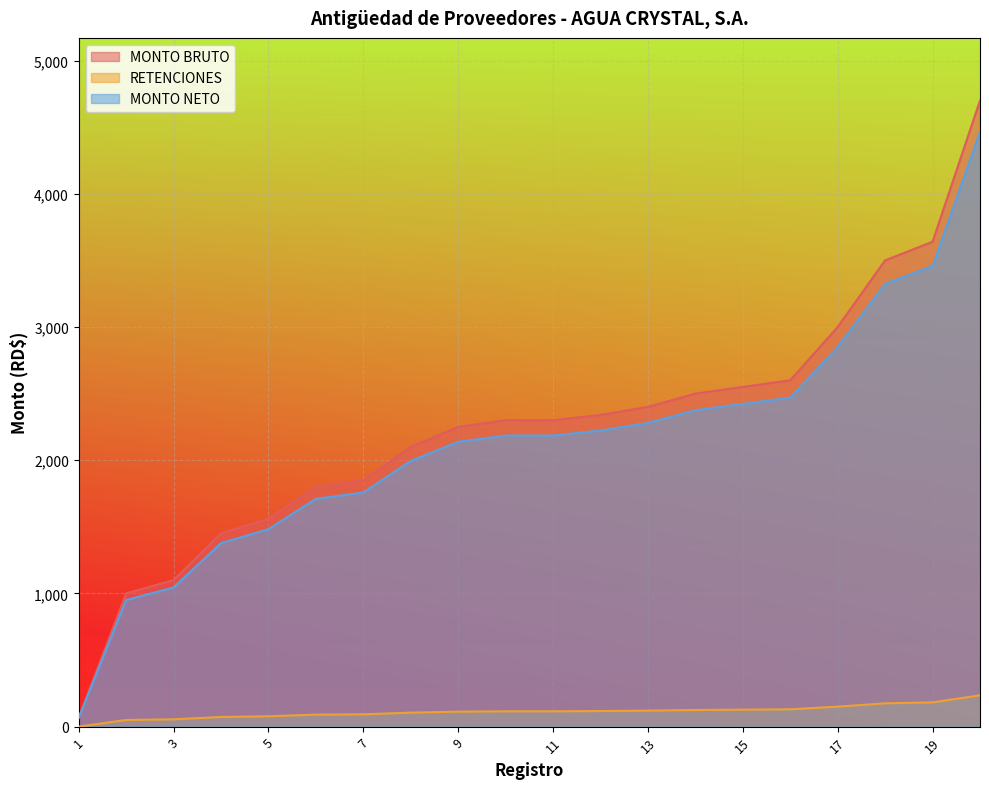

Between 5 and 12, which series saw the biggest shift?

MONTO BRUTO